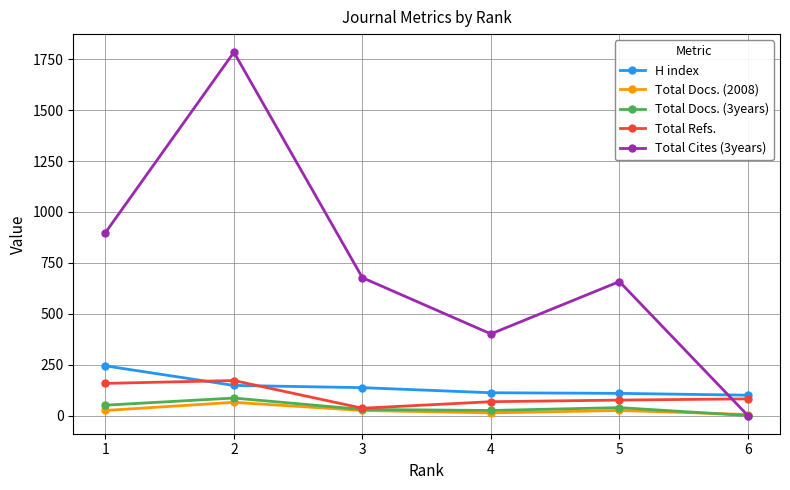

What is the sum of the Total Docs. (3years) values at 5 and 6?

39